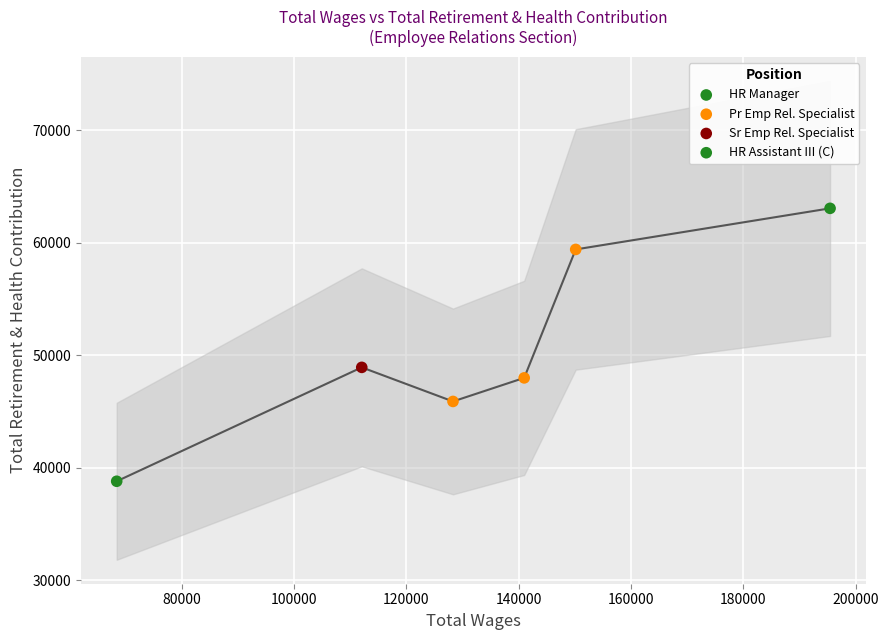

Approximately how many times larger is the value at Senior Emp Relations Specialist compared to Pr Emp Relations Specialist?

0.8